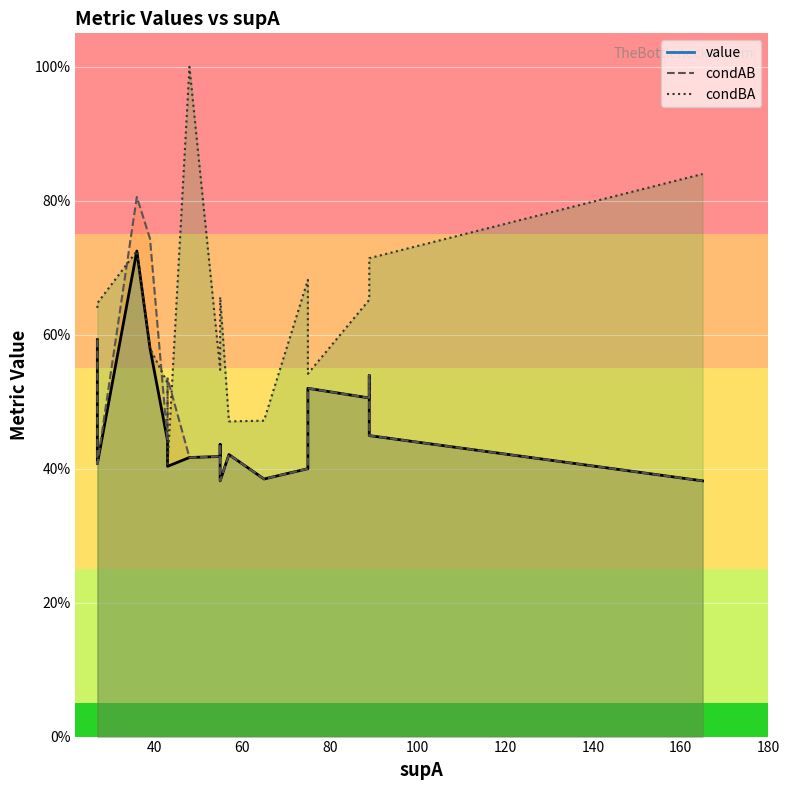

What is the sum of all condAB values?

9.7